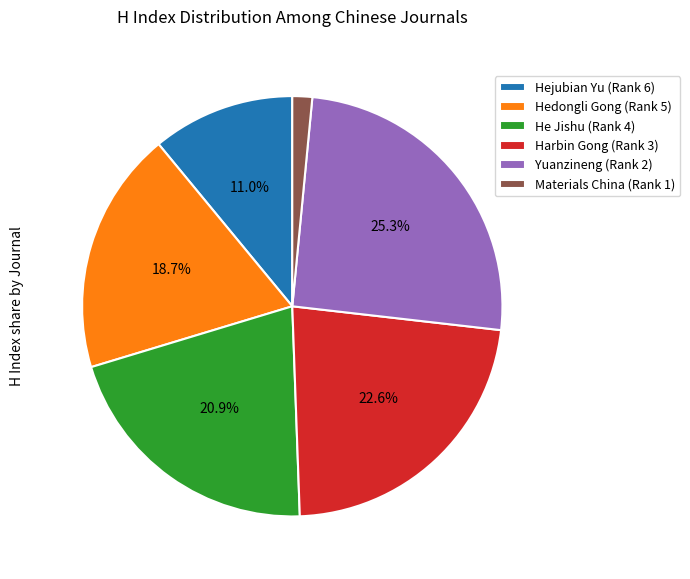

Which category has the biggest portion of the pie?

Yuanzineng (Rank 2)